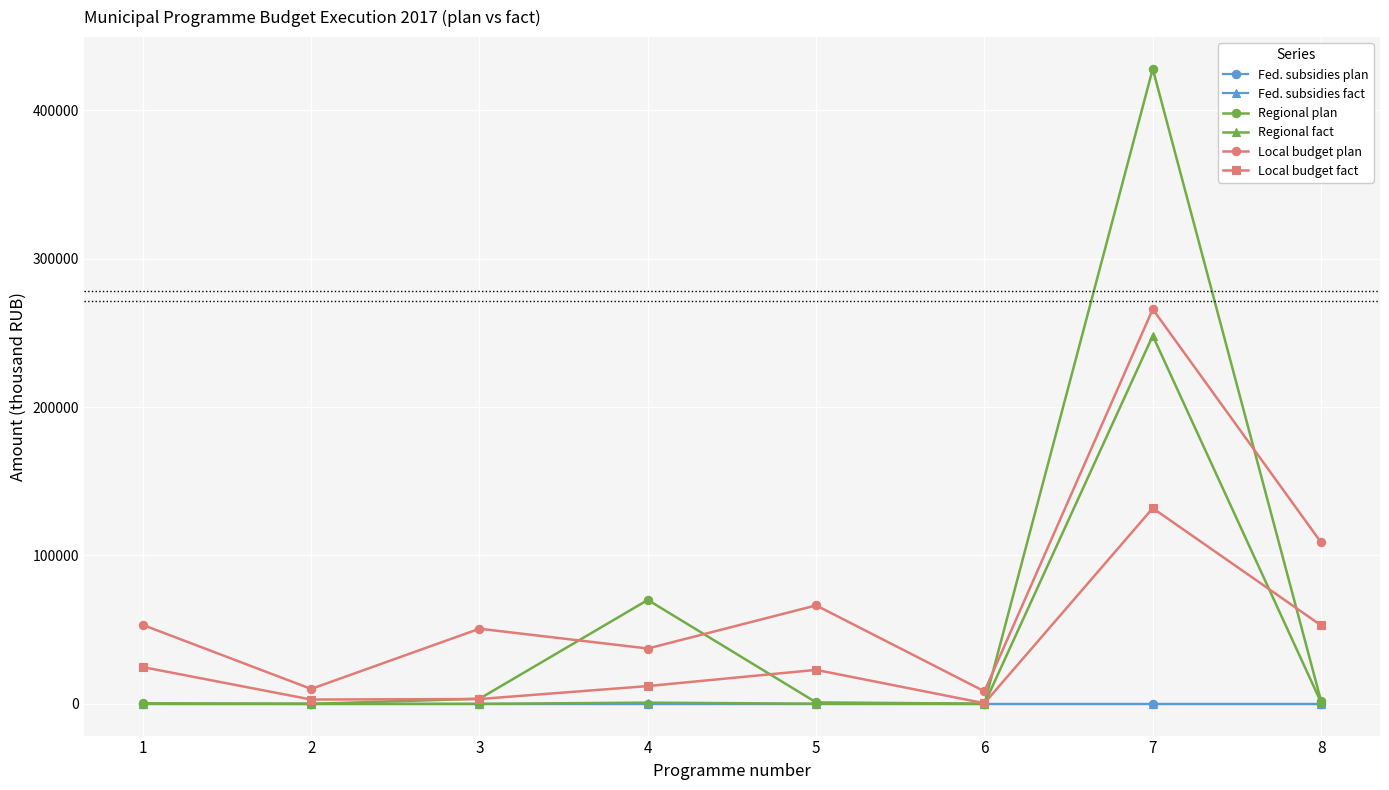

At which category is the sum across all series the highest?

7